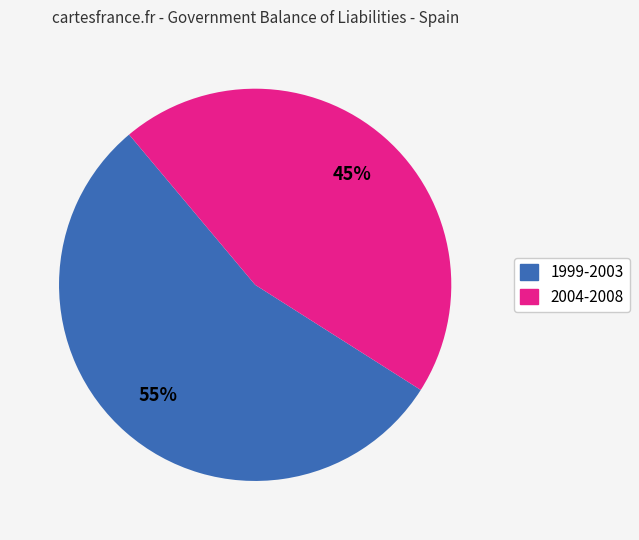

To the nearest percent, what percentage of the pie is 2004-2008?

45%